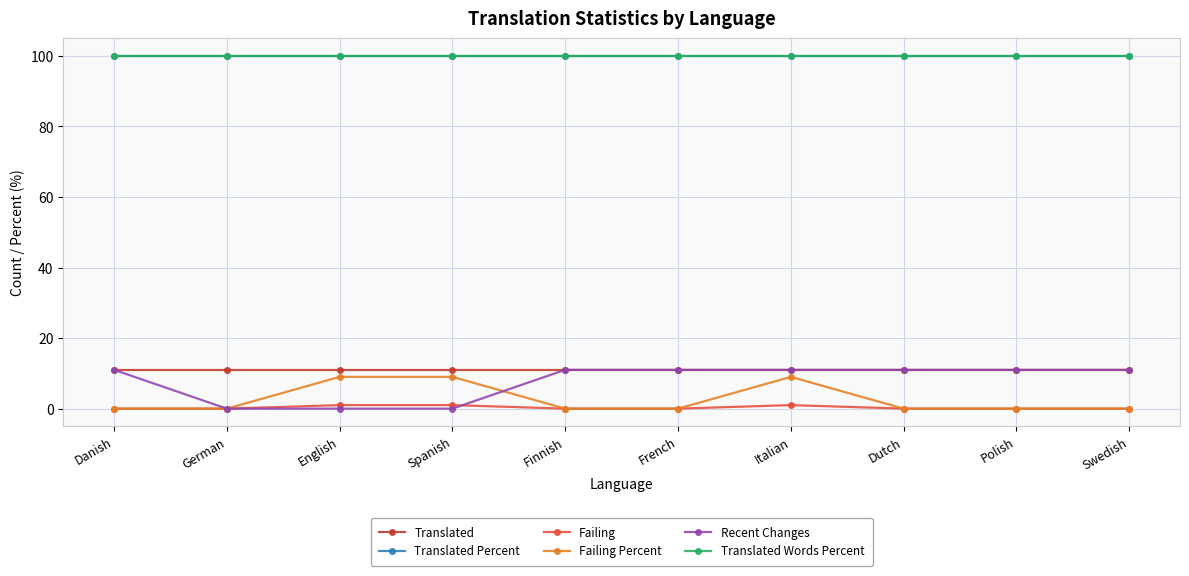

Does the chart have visible grid lines?

Yes